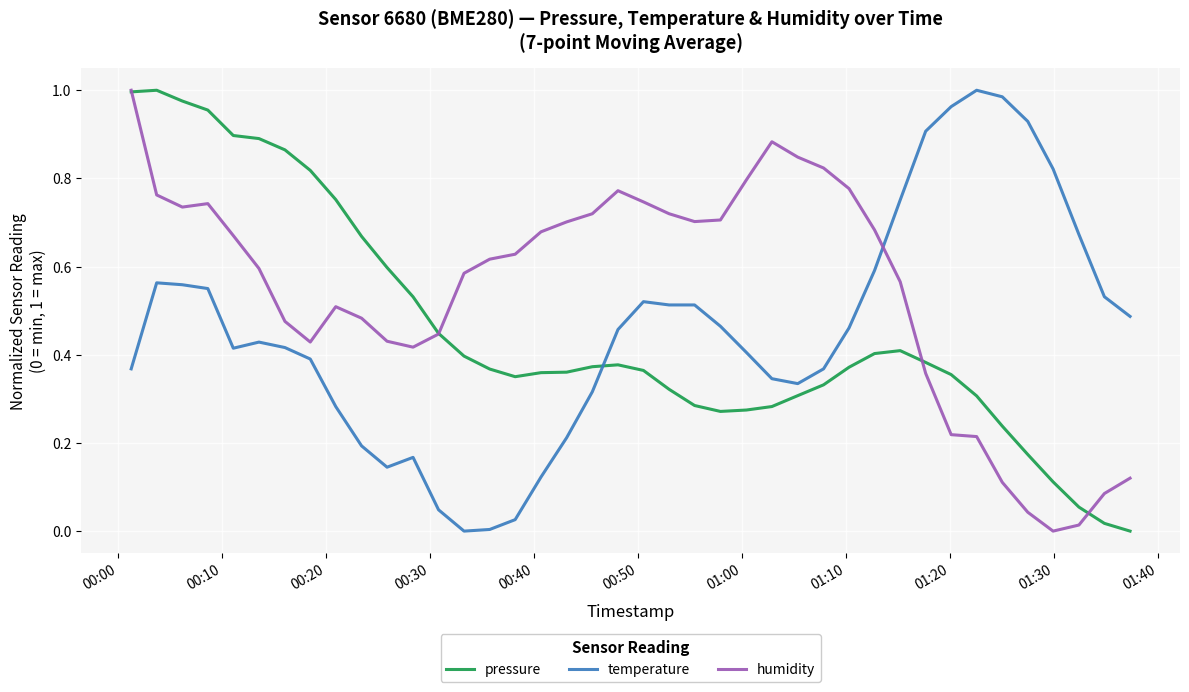

Which series has the largest total across all categories?

humidity